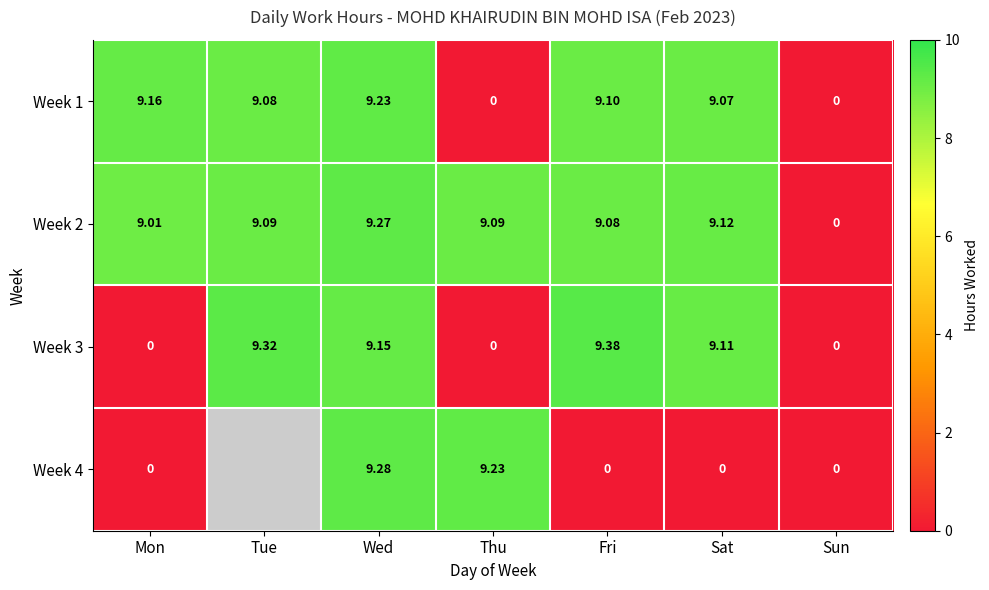

At which label is Week 2 closest to 4?

Sun